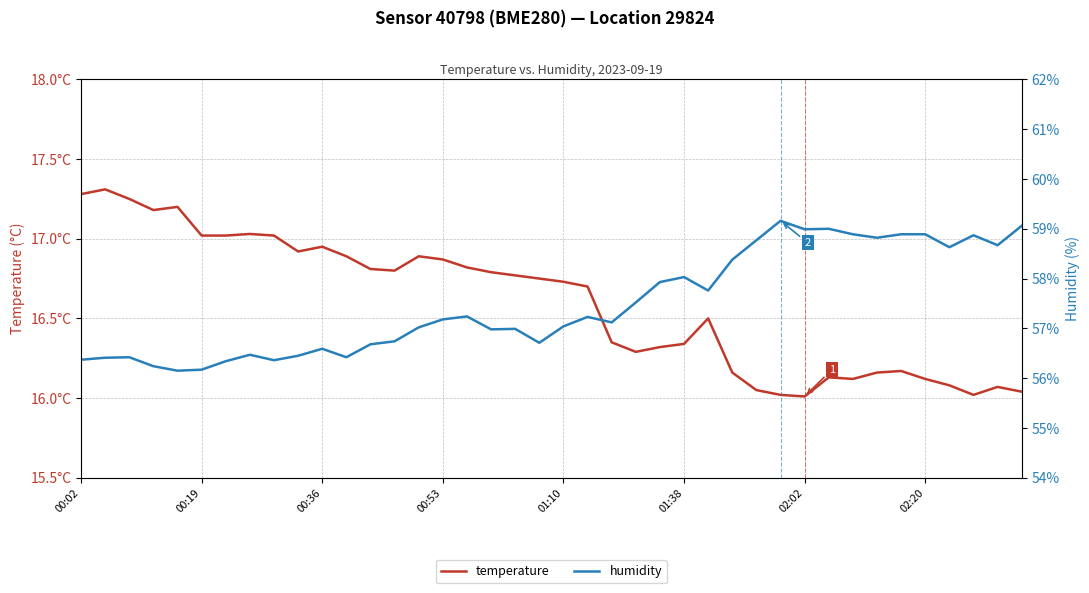

What are all the series names shown in the legend?

temperature, humidity